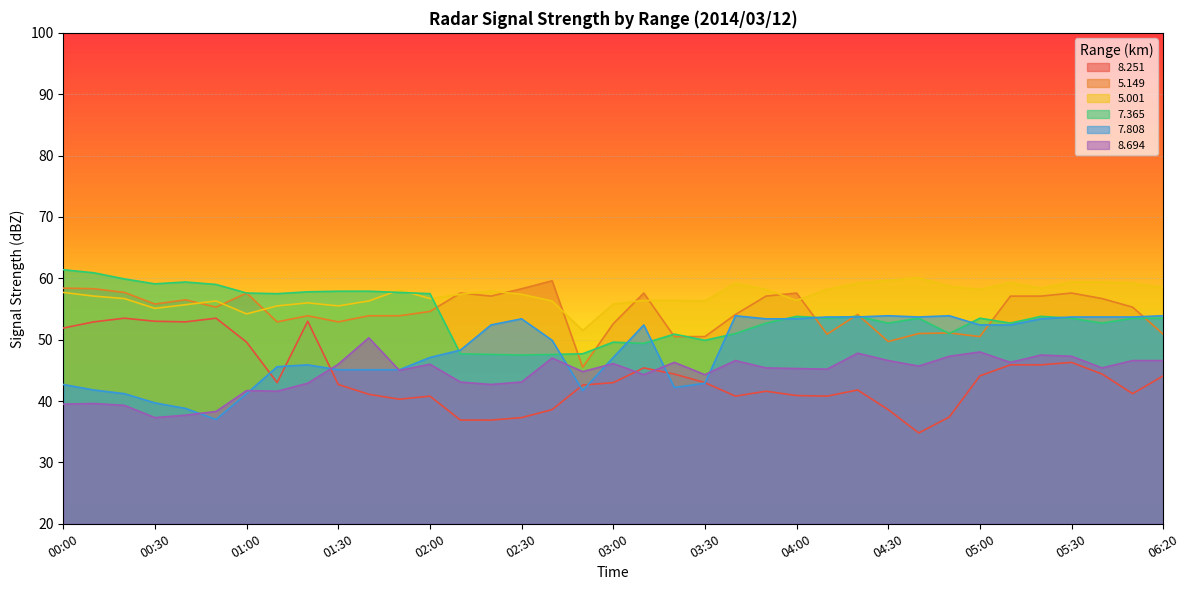

What is the difference between the   5.149 values at 04:20 and 02:00?

0.5